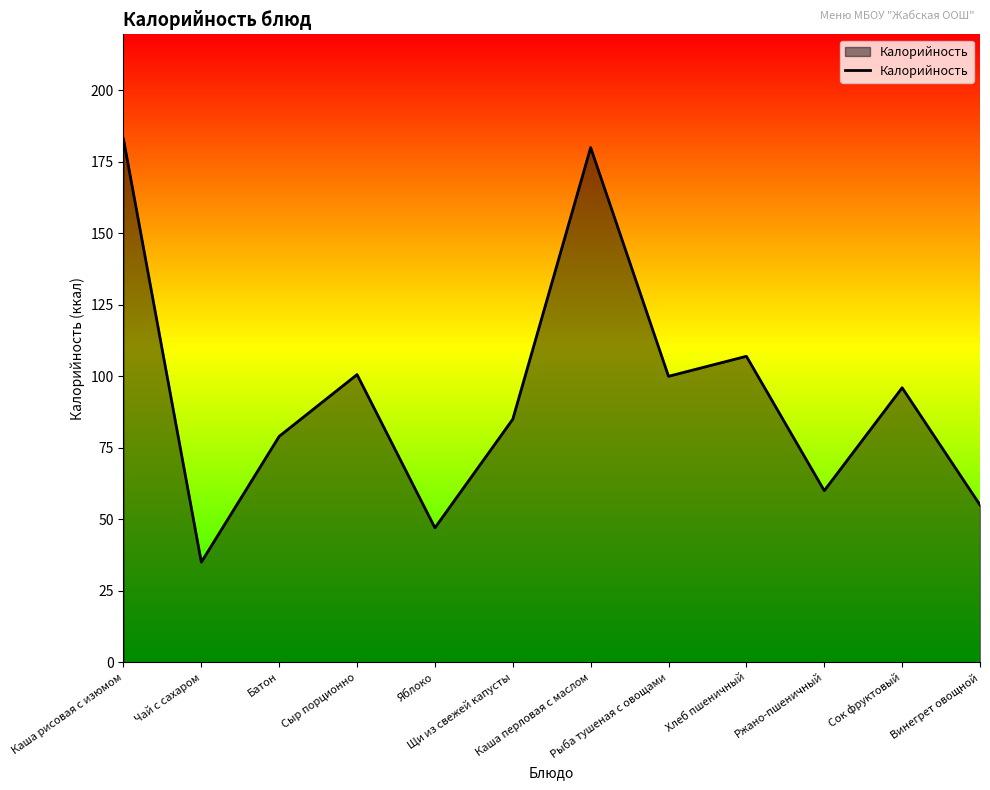

What is the maximum value shown in the chart?

183.0